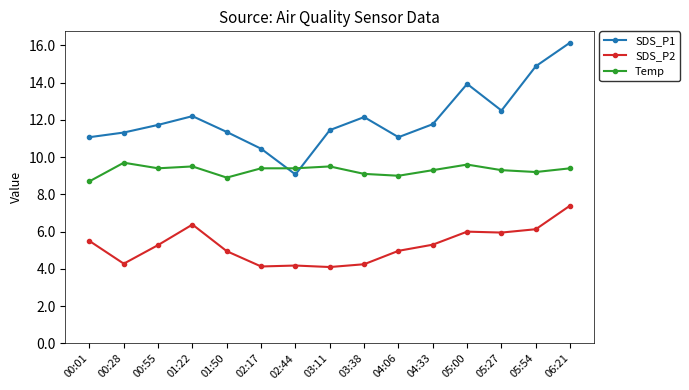

What is the difference between the maximum and minimum values in the Temp series?

1.0